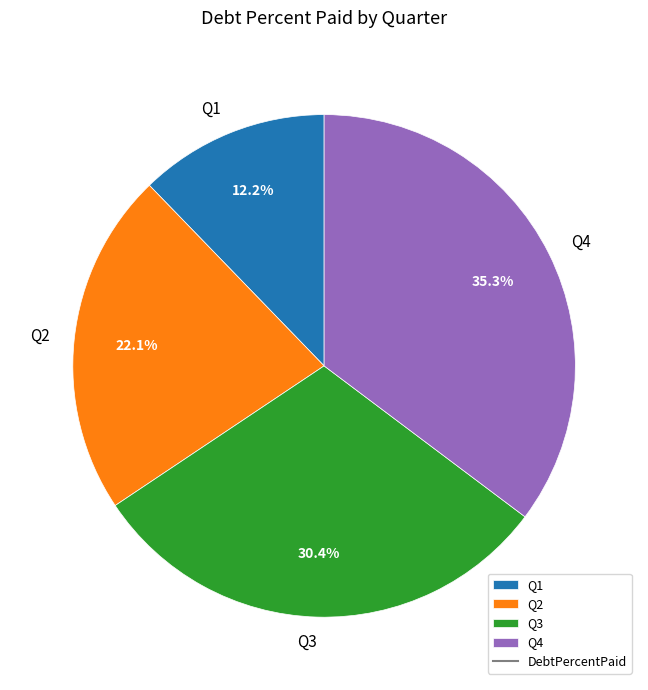

What percentage is NOT represented by Q2?

77.9%